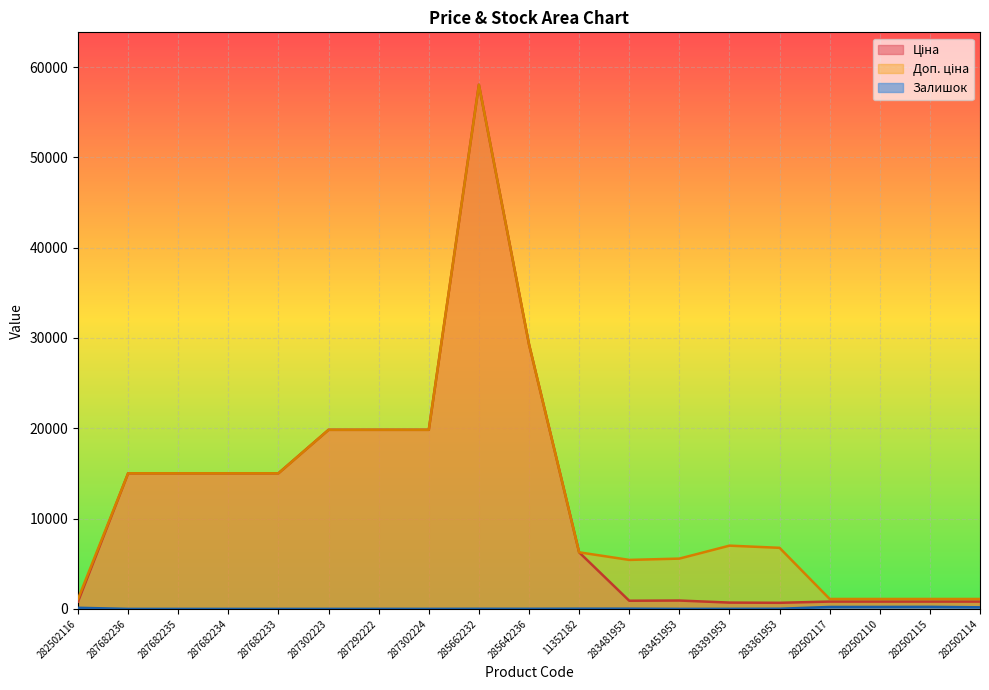

At which category is the sum across all series the highest?

285662232